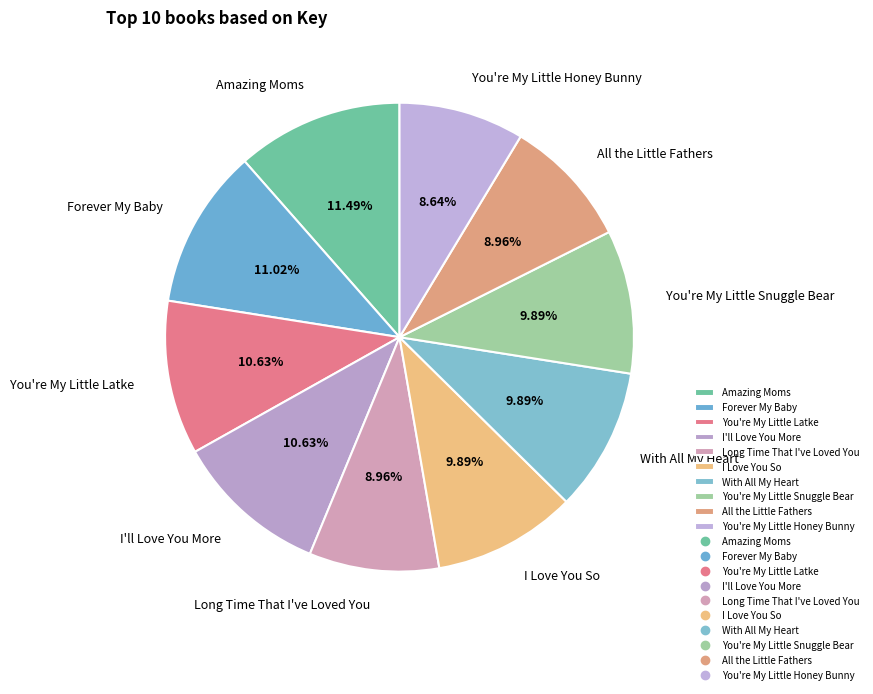

To the nearest percent, what is the combined percentage of I'll Love You More and Long Time That I've Loved You?

20%